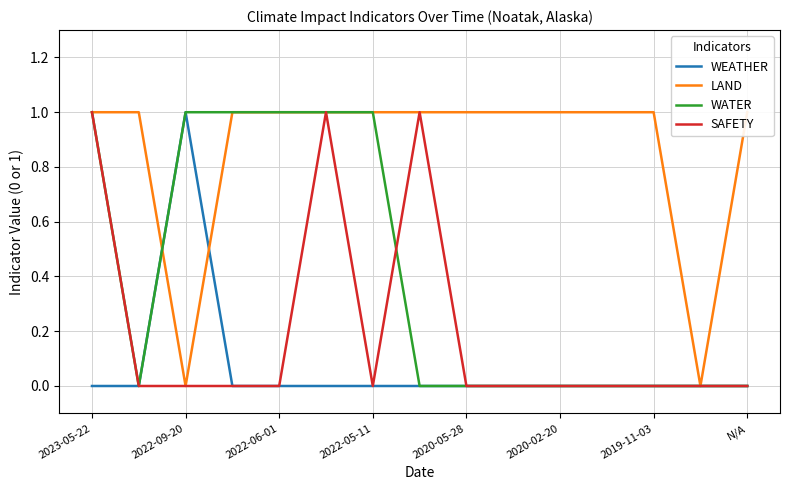

Which category has the highest value in the SAFETY series?

2023-05-22